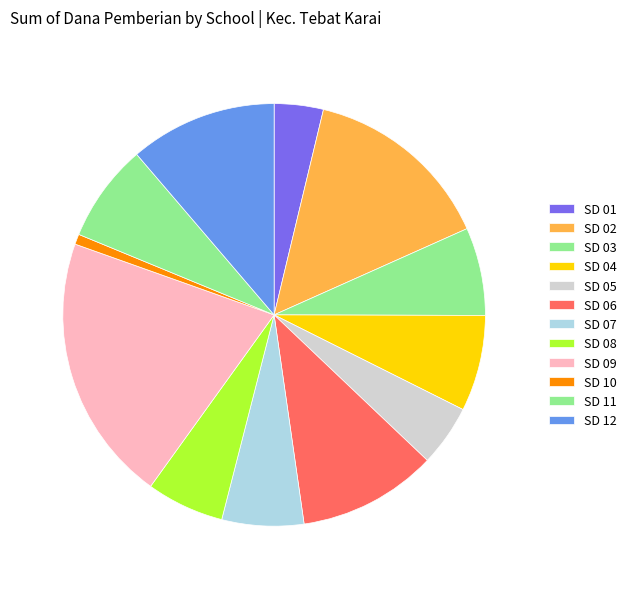

Count the number of slices in the pie.

12